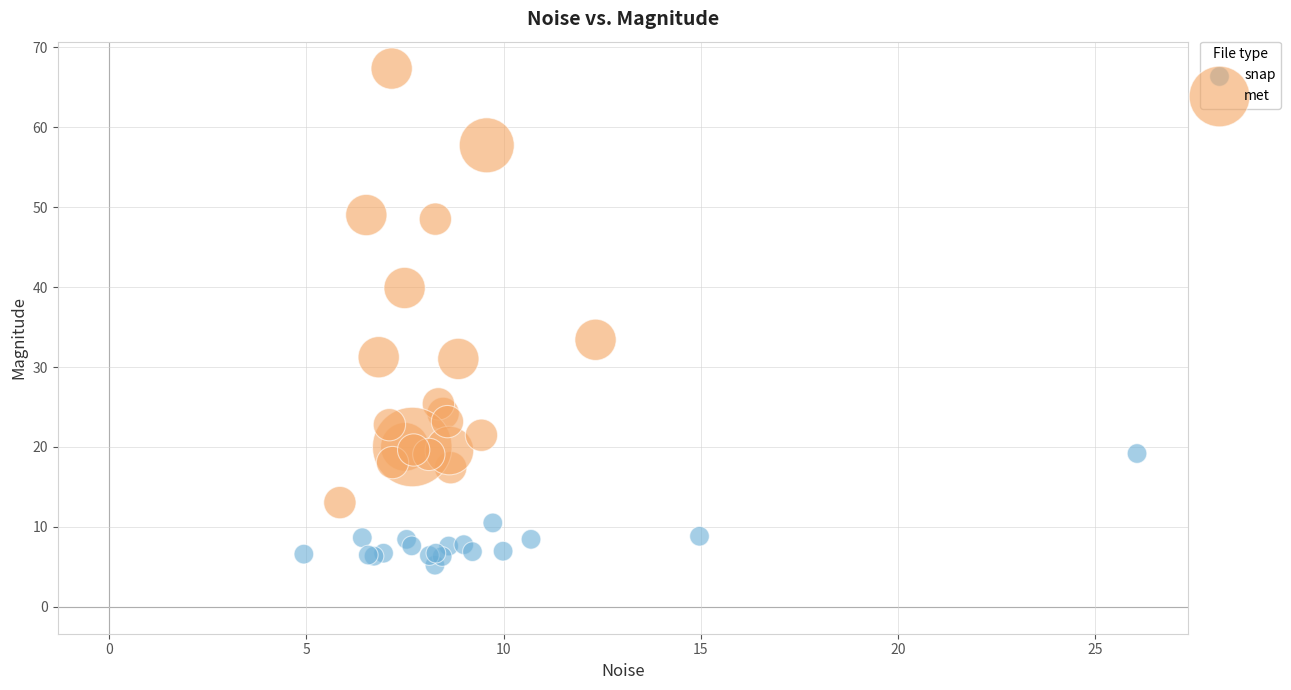

Which series contains the lowest Y value?

snap